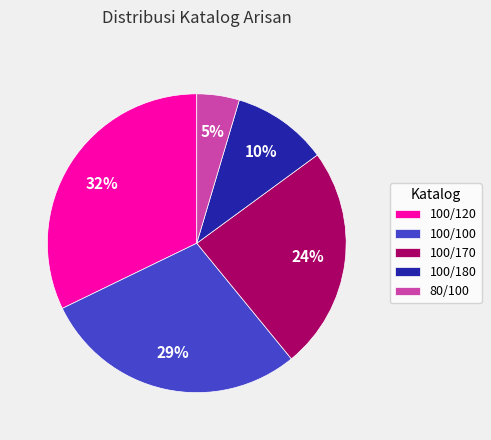

Does 80/100 account for over 50% of the chart?

No